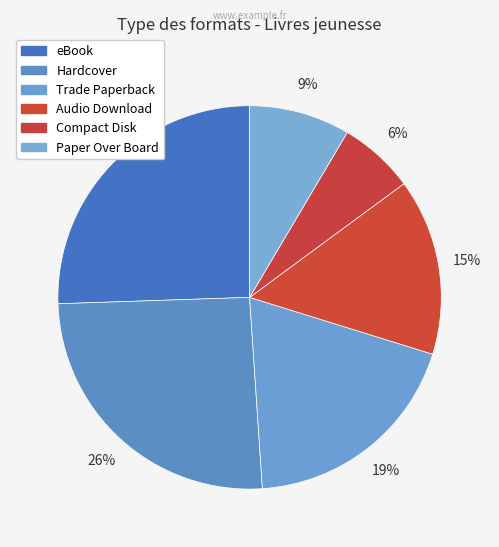

Which slice is the largest?

eBook